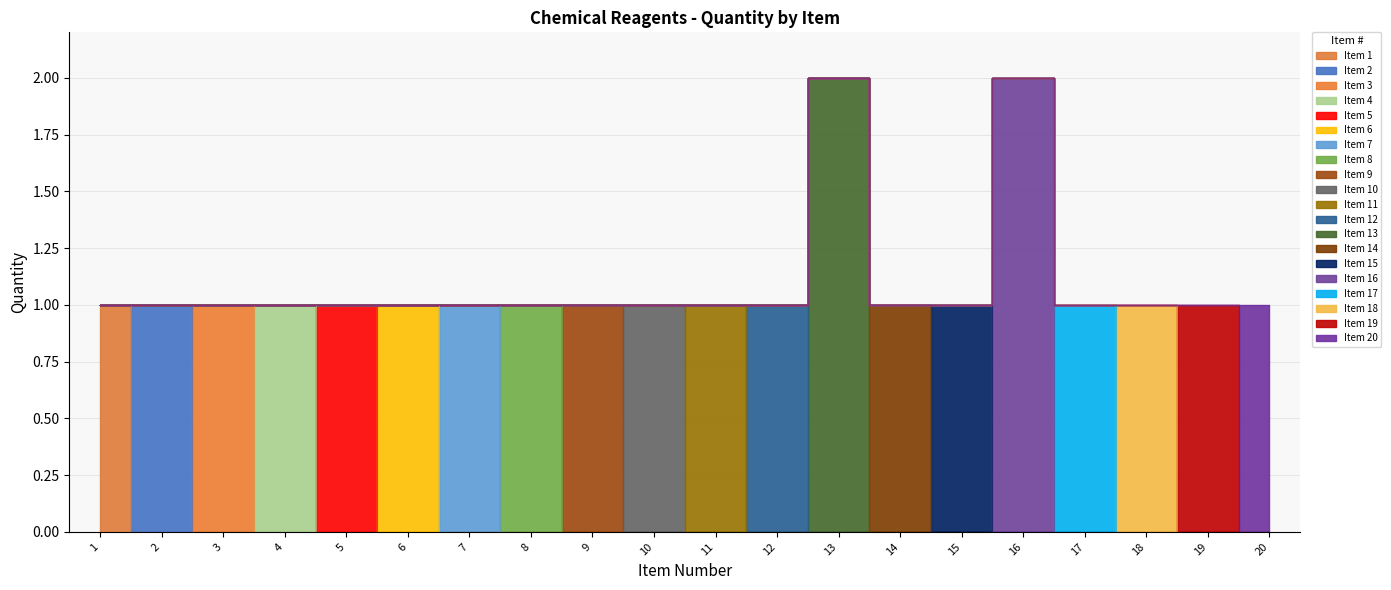

What is the value of the 6th point from the left?

1